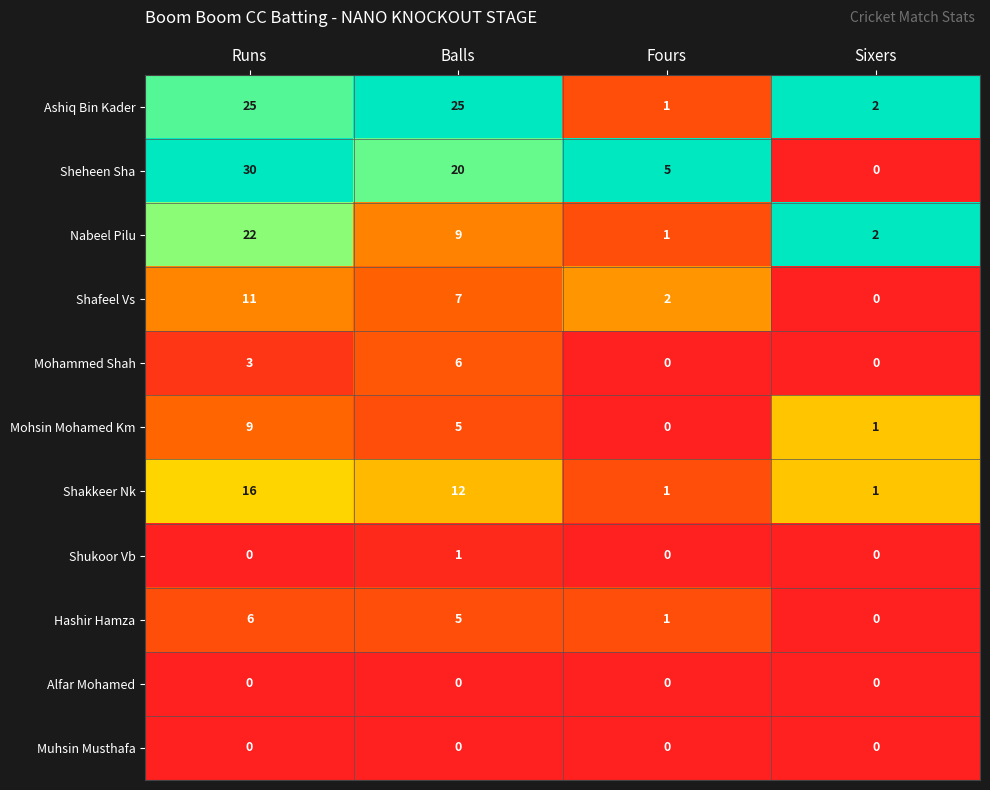

At which category does the chart reach its peak across all series?

Runs